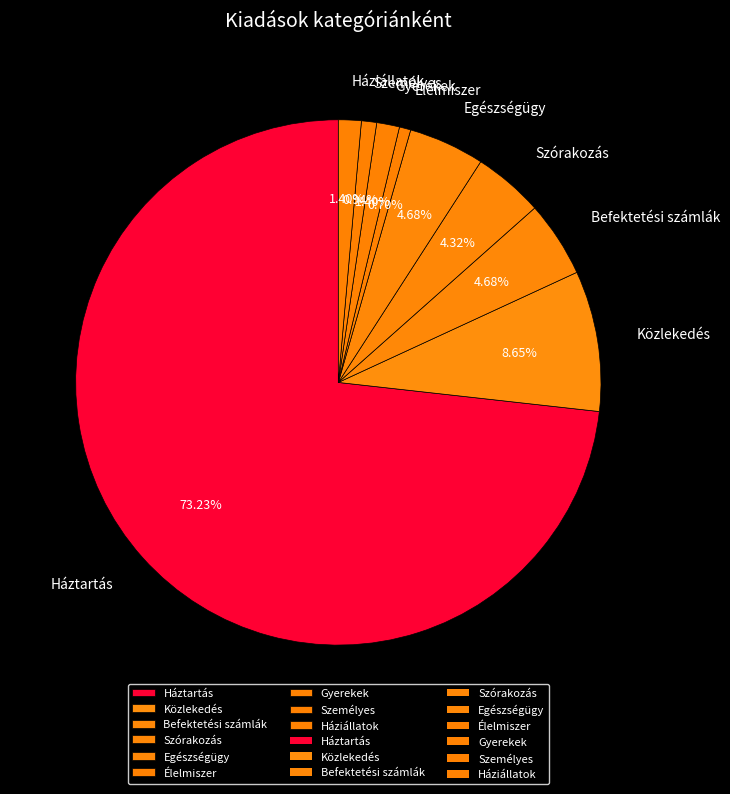

What is the total percentage of Személyes and Gyerekek?

2.3%